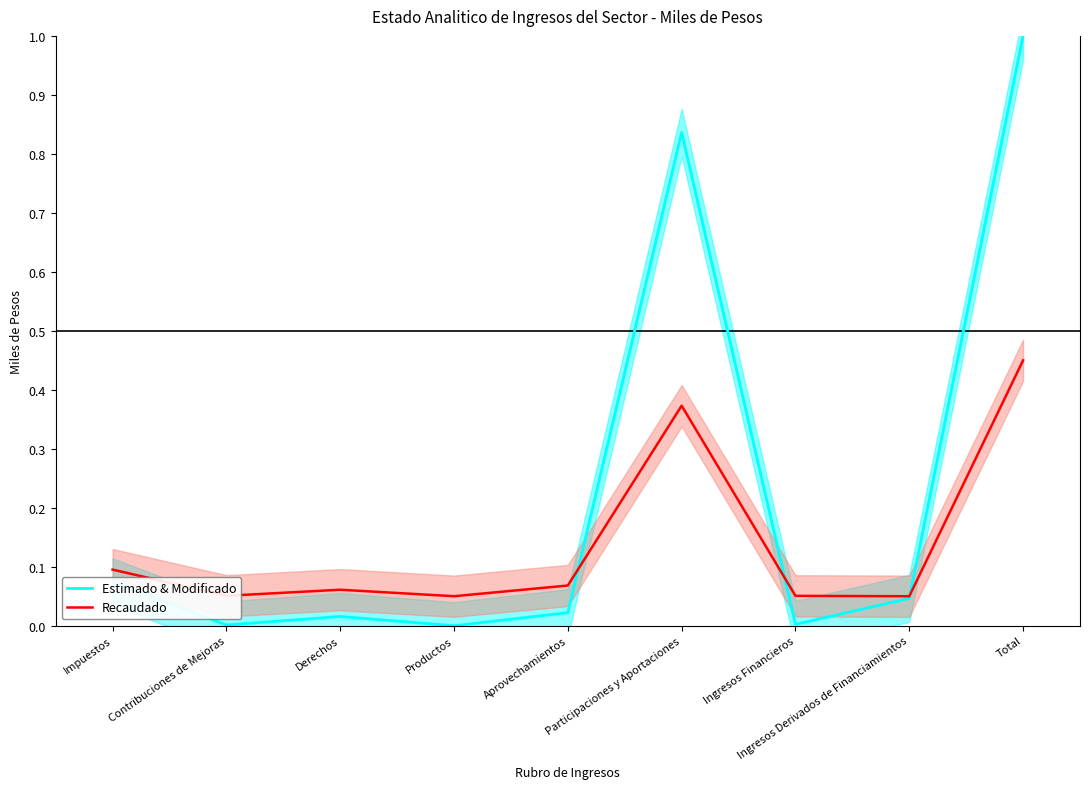

List the series in order of their peak value, lowest first.

Recaudado, Estimado & Modificado